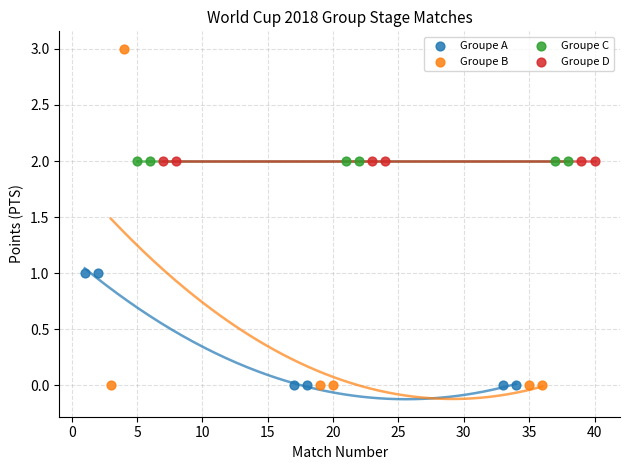

Which series contains the highest Y value?

Groupe B